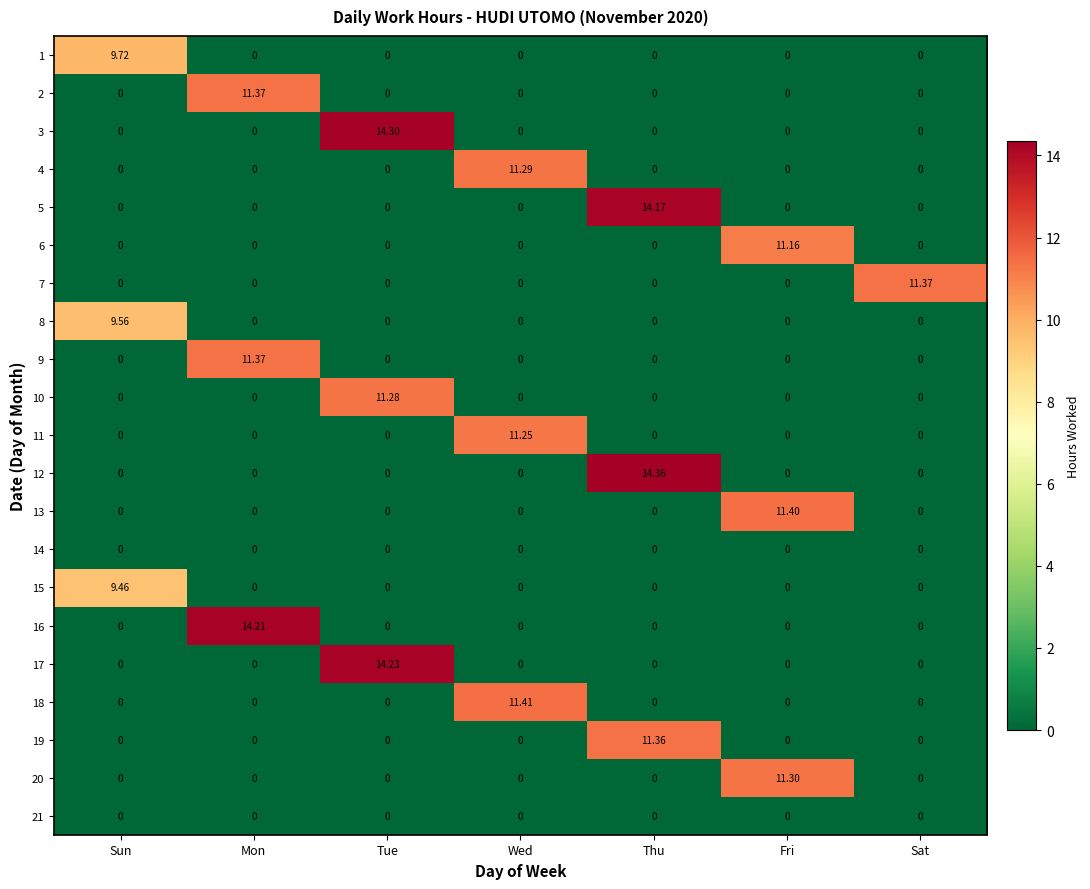

At which category is the sum across all series the highest?

Thu